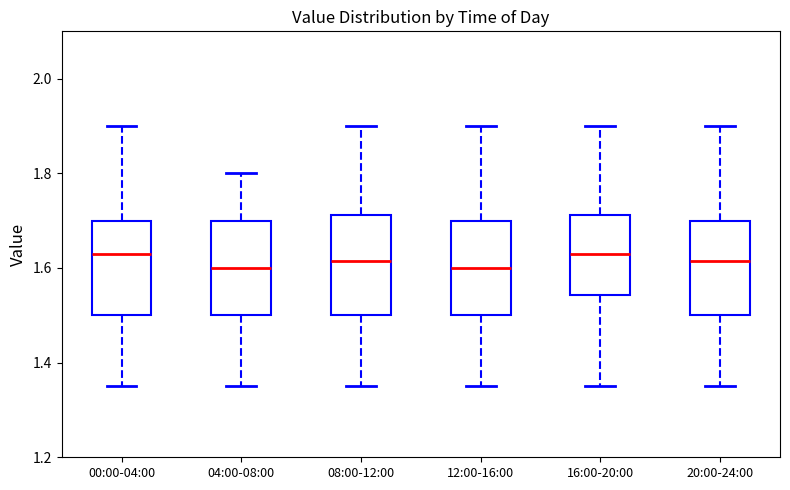

Reading left to right, transcribe this box plot: for each box, give where its median line is, the range the box spans, and where its two whiskers end, as read against the y-axis. The values are not printed on the chart, so give them approximately, as read against the axis.

00:00-04:00: median 1.64, box 1.50 to 1.70, whiskers 1.36 to 1.90
04:00-08:00: median 1.60, box 1.50 to 1.70, whiskers 1.36 to 1.80
08:00-12:00: median 1.62, box 1.50 to 1.72, whiskers 1.36 to 1.90
12:00-16:00: median 1.60, box 1.50 to 1.70, whiskers 1.36 to 1.90
16:00-20:00: median 1.64, box 1.54 to 1.72, whiskers 1.36 to 1.90
20:00-24:00: median 1.62, box 1.50 to 1.70, whiskers 1.36 to 1.90